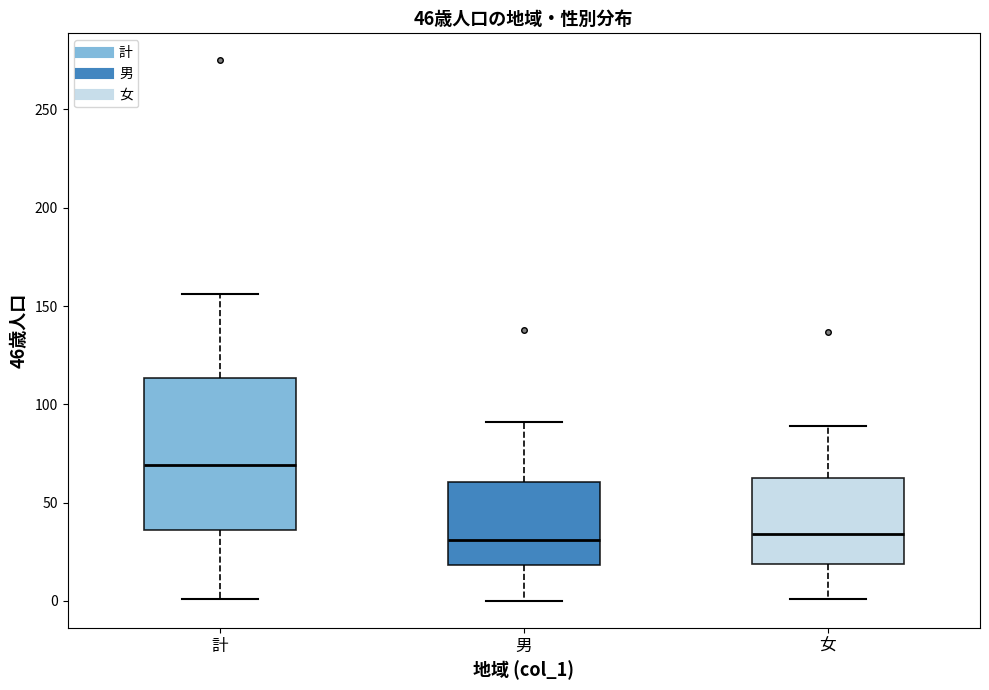

Comparing the boxes themselves (not the whiskers), which one is the tallest?

計